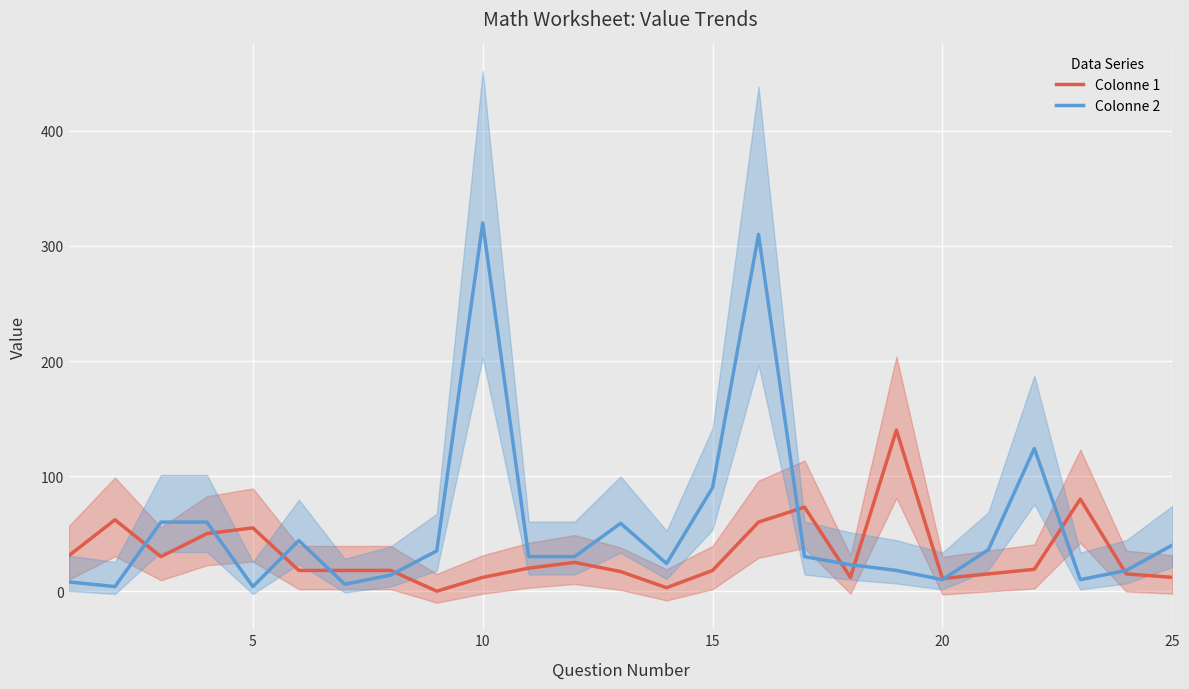

Count the number of categories in the chart.

25